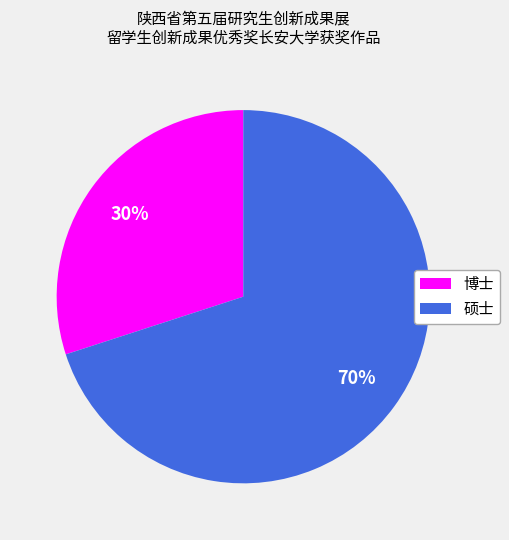

To the nearest percent, what portion does 硕士 represent?

70%